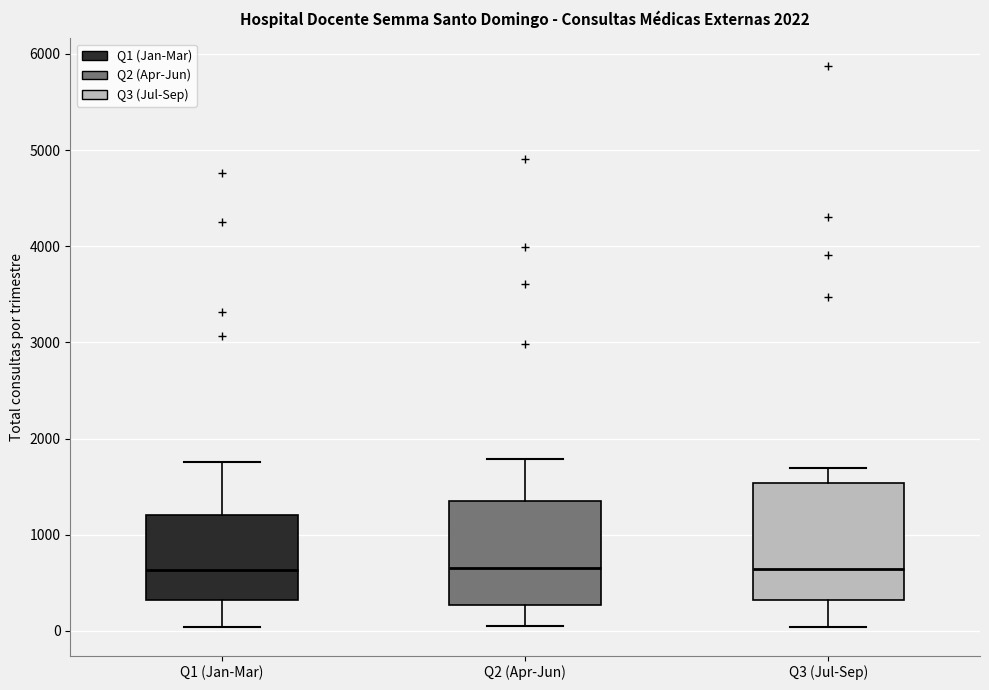

Reading left to right, read every box against the y-axis: the position of its median line, the range the box covers, and the ends of its whiskers. The values are not printed on the chart, so give them approximately, as read against the axis.

Q1 (Jan-Mar): median 600, box 300 to 1200, whiskers 0 to 1800
Q2 (Apr-Jun): median 700, box 300 to 1300, whiskers 0 to 1800
Q3 (Jul-Sep): median 600, box 300 to 1500, whiskers 0 to 1700